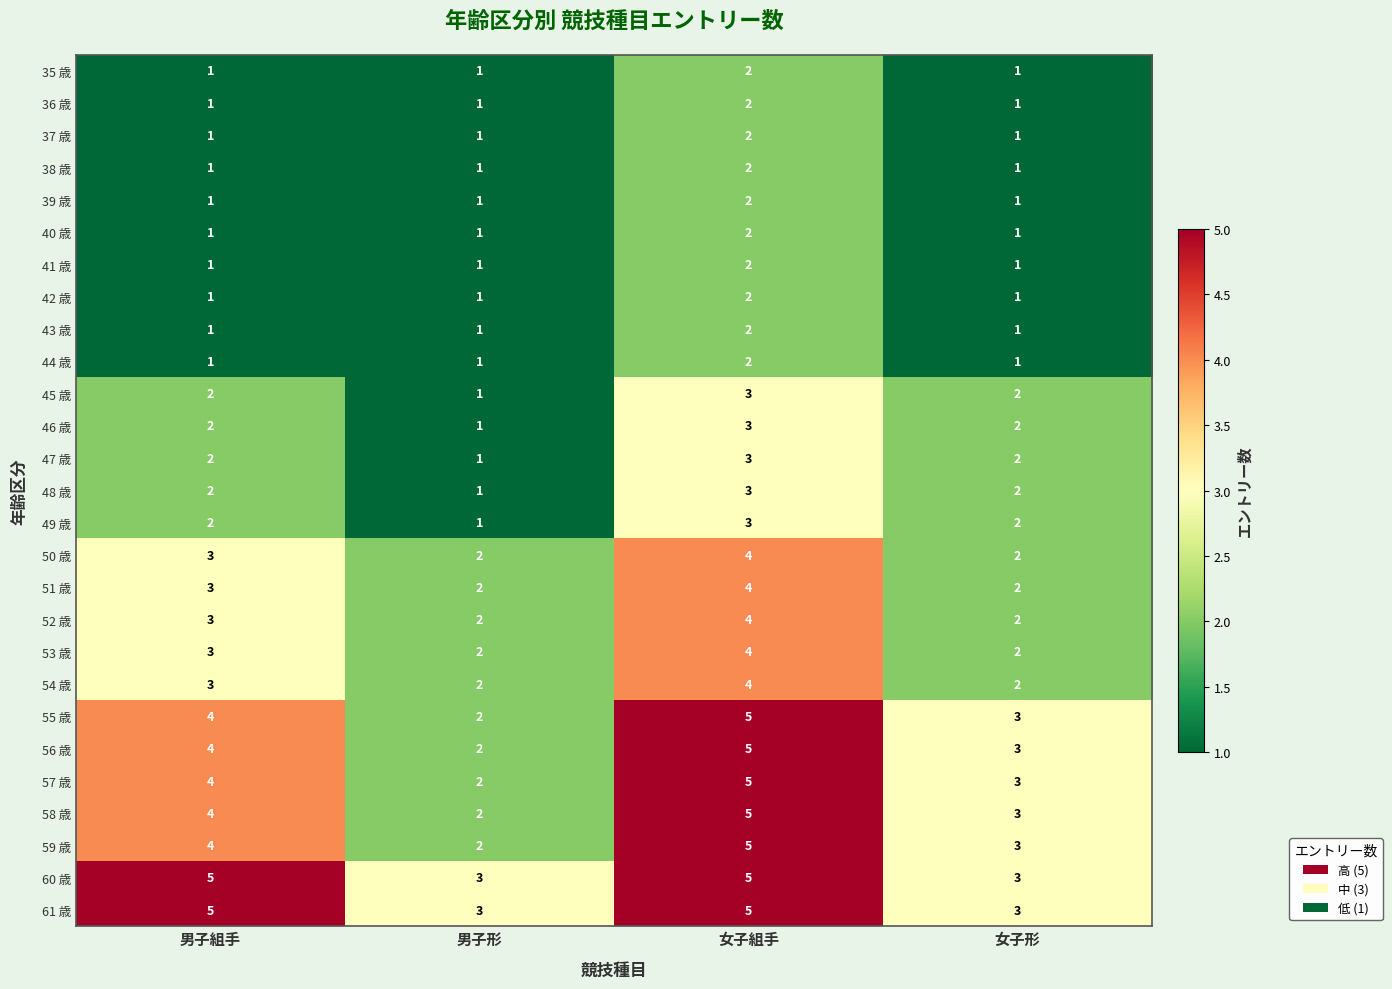

What is the spread (max minus min) of values at 女子組手?

3